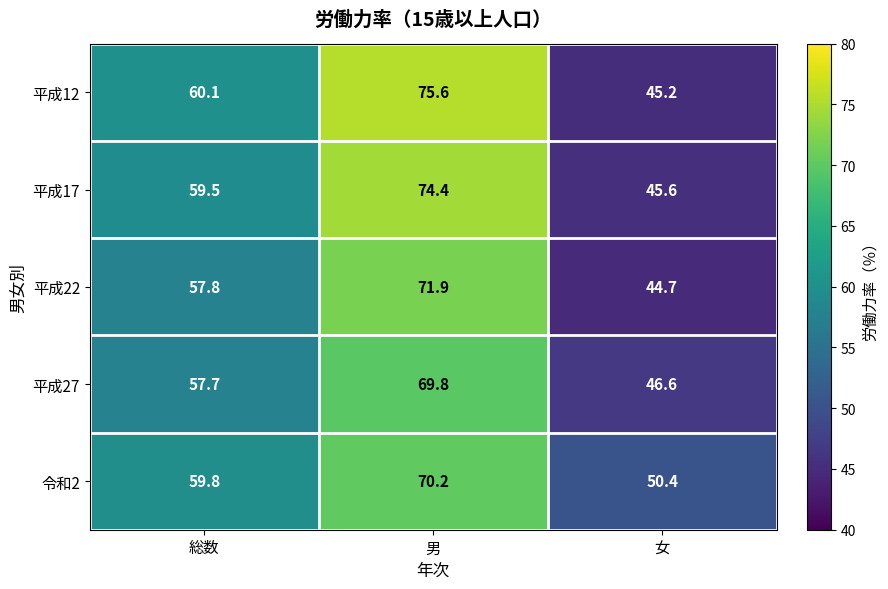

Which series has the widest spread of values?

平成12